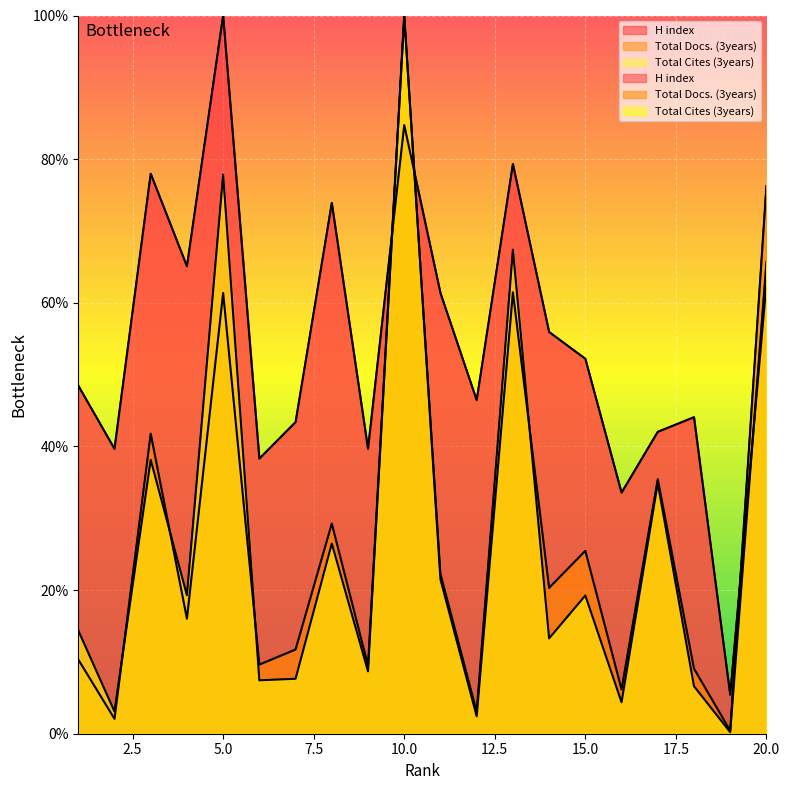

True or false: Total Cites (3years) and H index intersect in this chart.

True